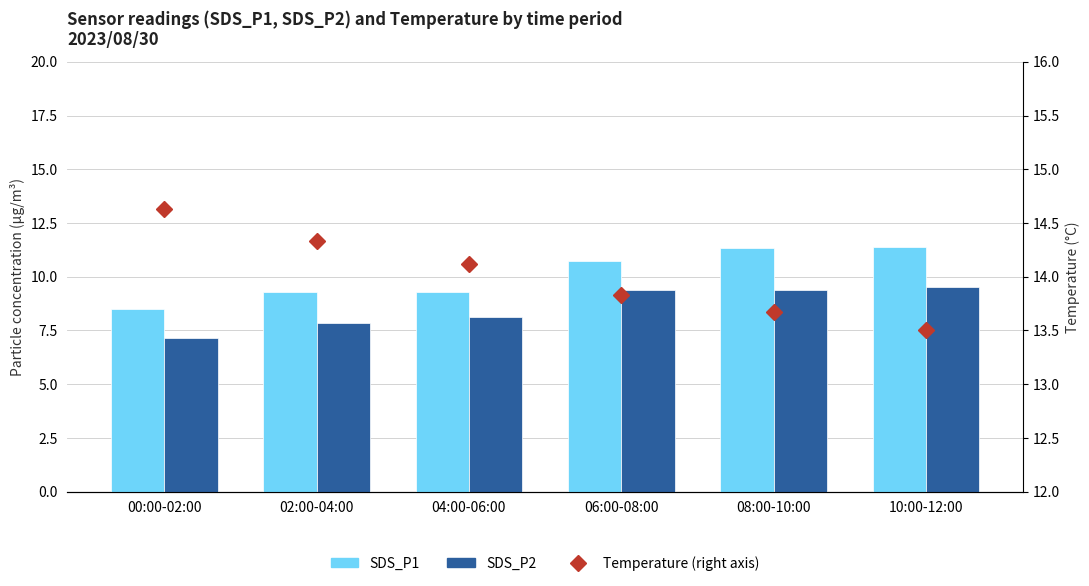

What is the label of the 4th bar from the right?

04:00-06:00